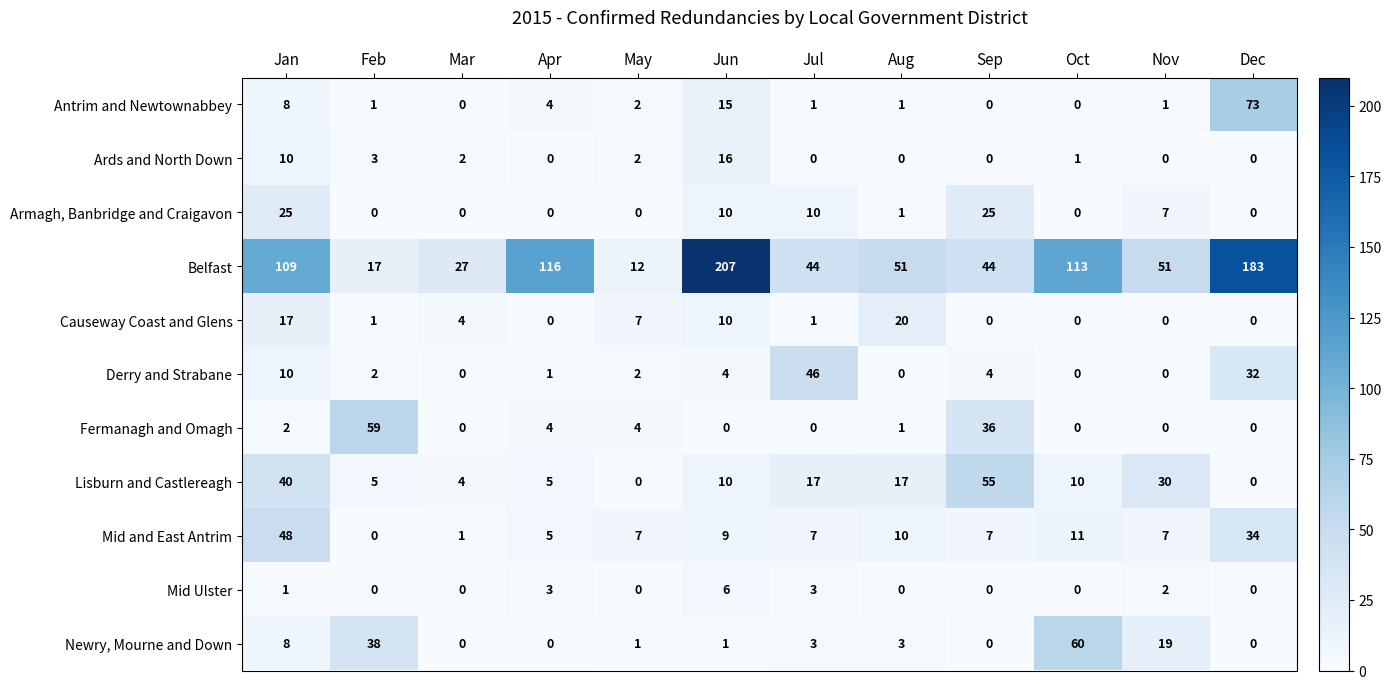

What is the greatest value displayed?

207